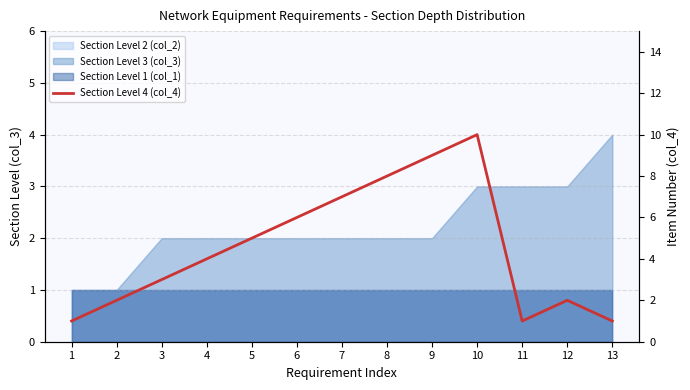

What is the value of the 7th point from the left?

7